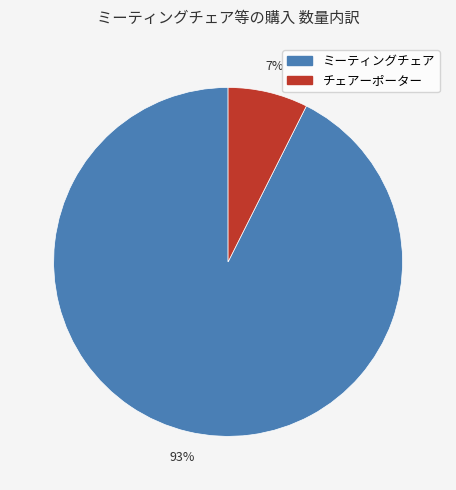

To the nearest percent, what is the average slice percentage?

50%